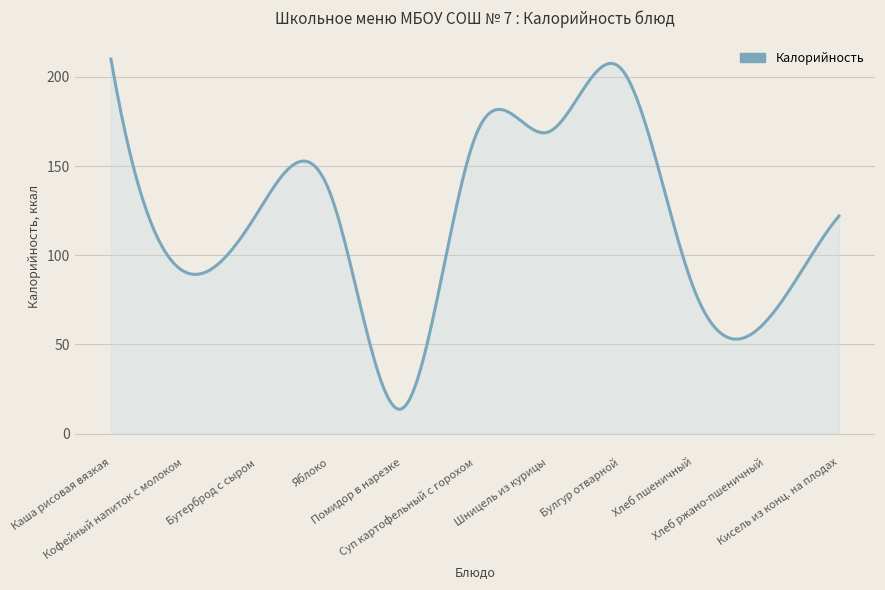

How many lines are shown in the chart?

1